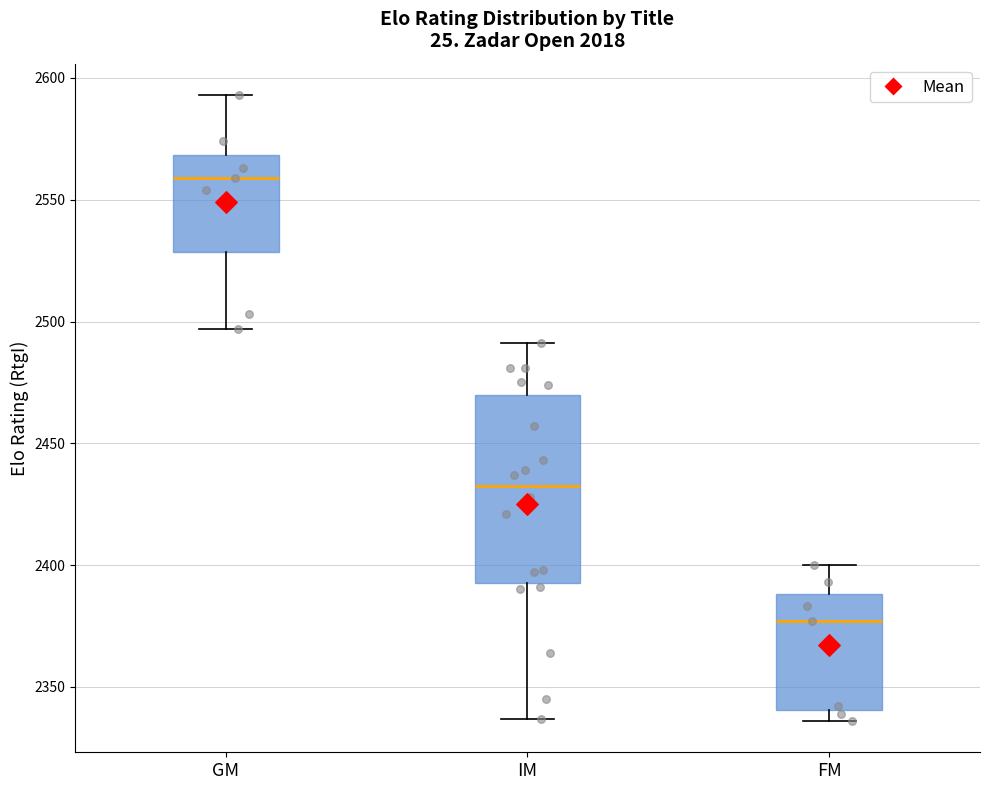

Which box's median line is the lowest?

FM